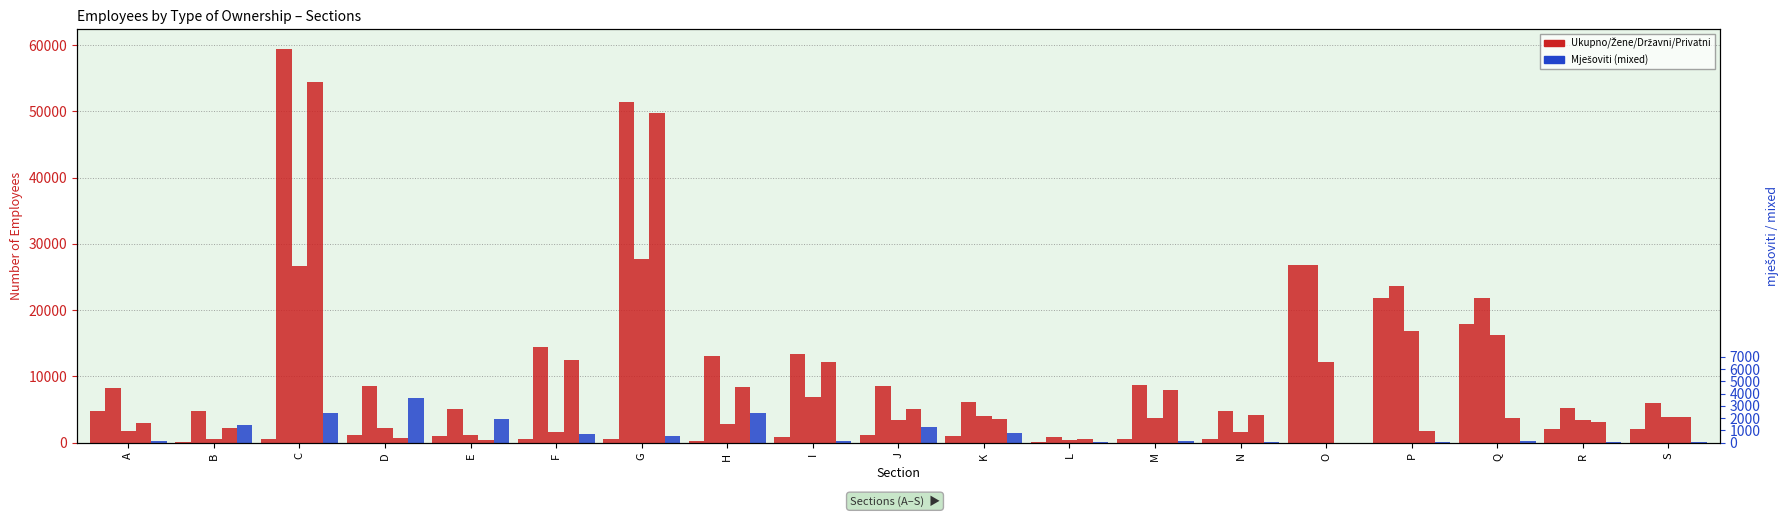

The value of ukupno
Total at D is 8616. True or false?

True